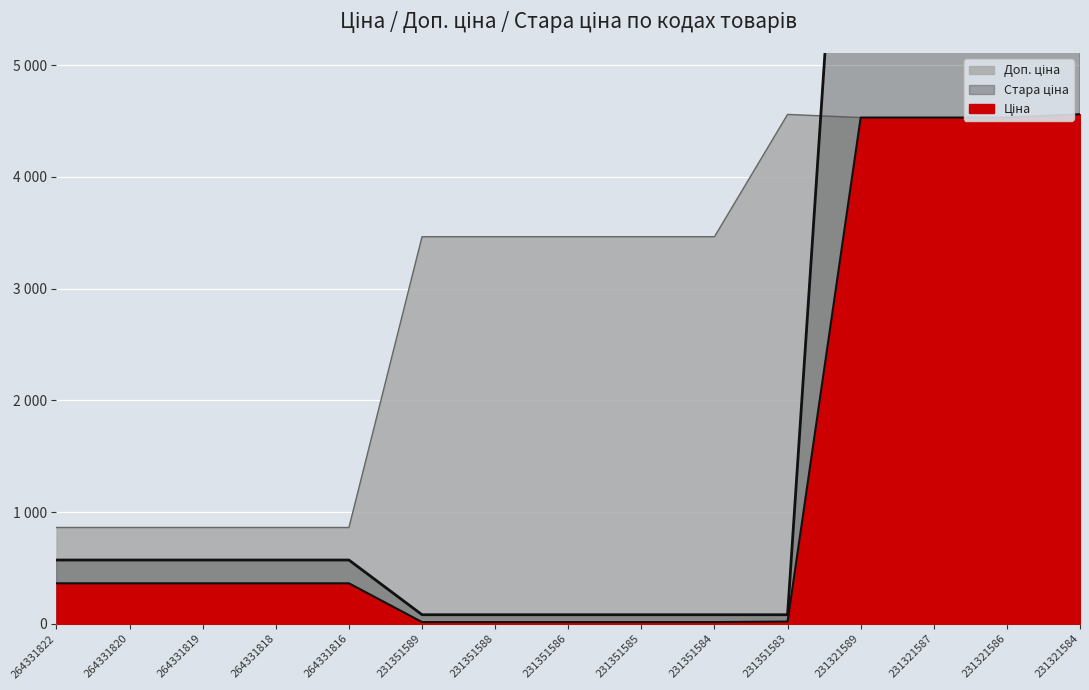

Rank the series by their maximum value, from highest to lowest.

Стара ціна, Доп. ціна, Ціна